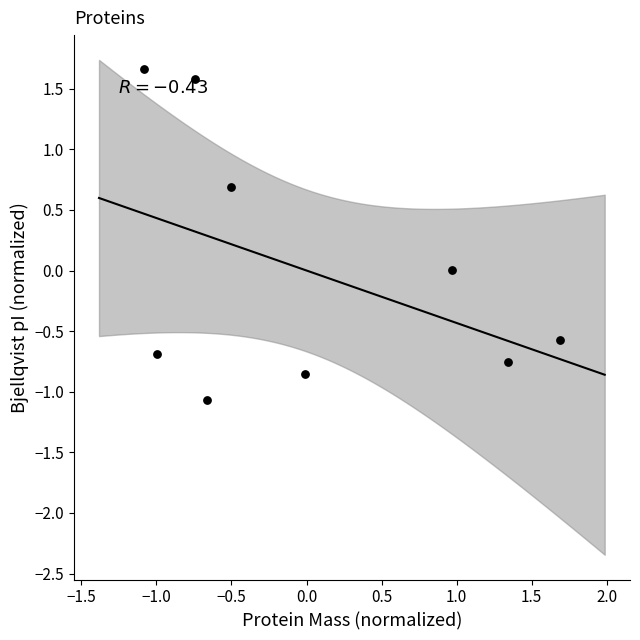

What is the range of Y values (max minus min)?

2.7